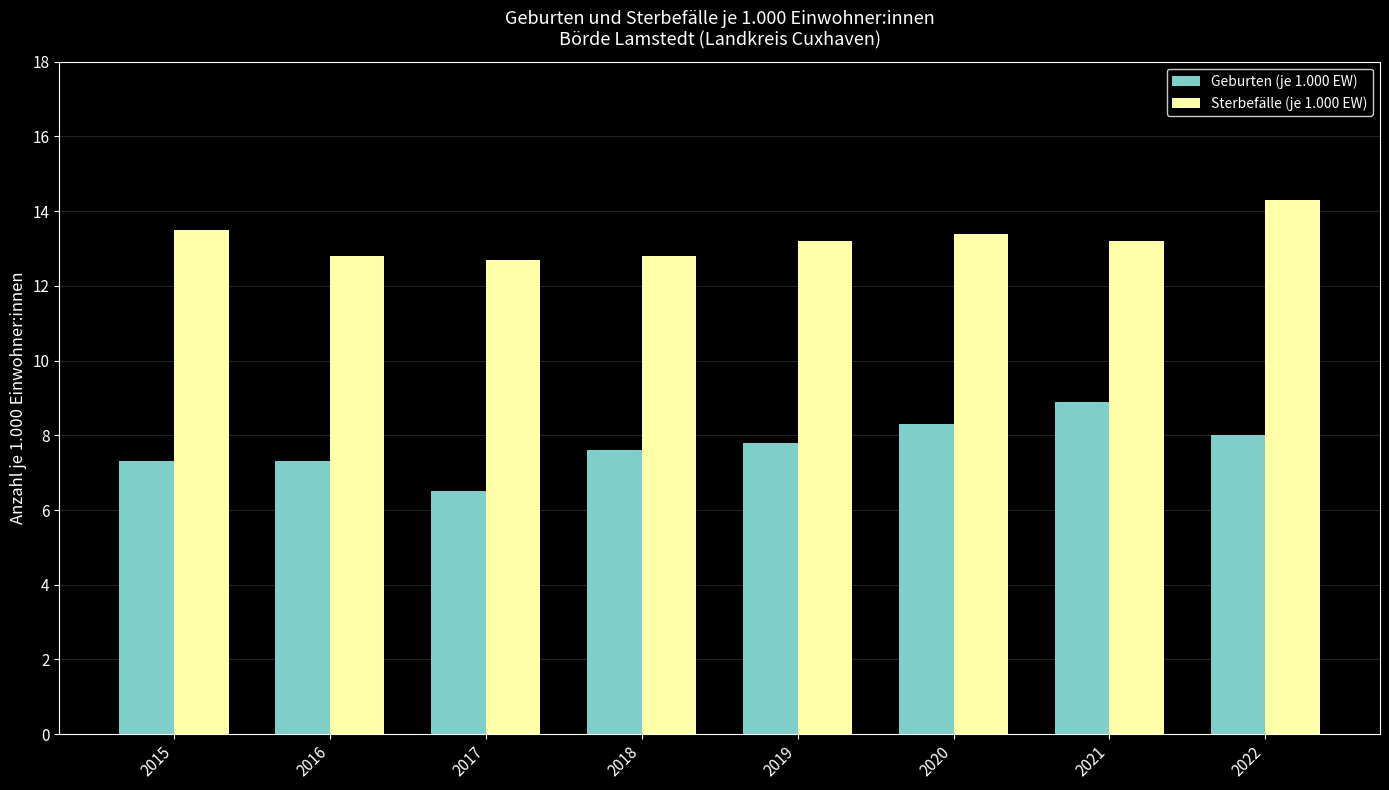

What is the average value of the Geburten (je 1.000 EW) series?

7.7